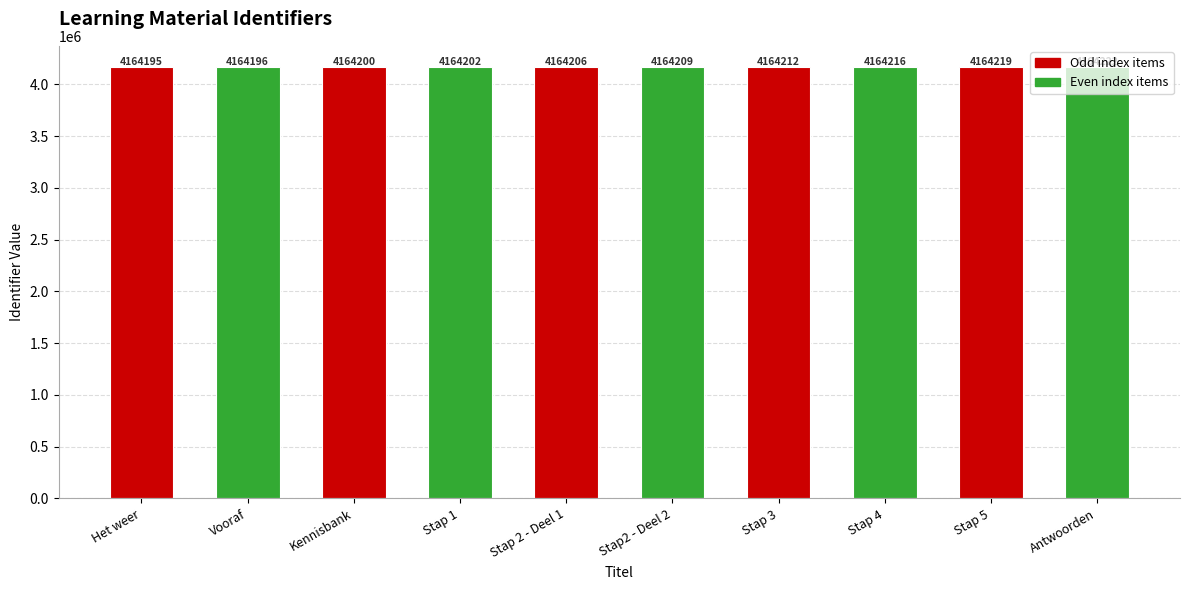

List the labels in order of value, largest first.

Antwoorden, Stap 5, Stap 4, Stap 3, Stap2 - Deel 2, Stap 2 - Deel 1, Stap 1, Kennisbank, Vooraf, Het weer